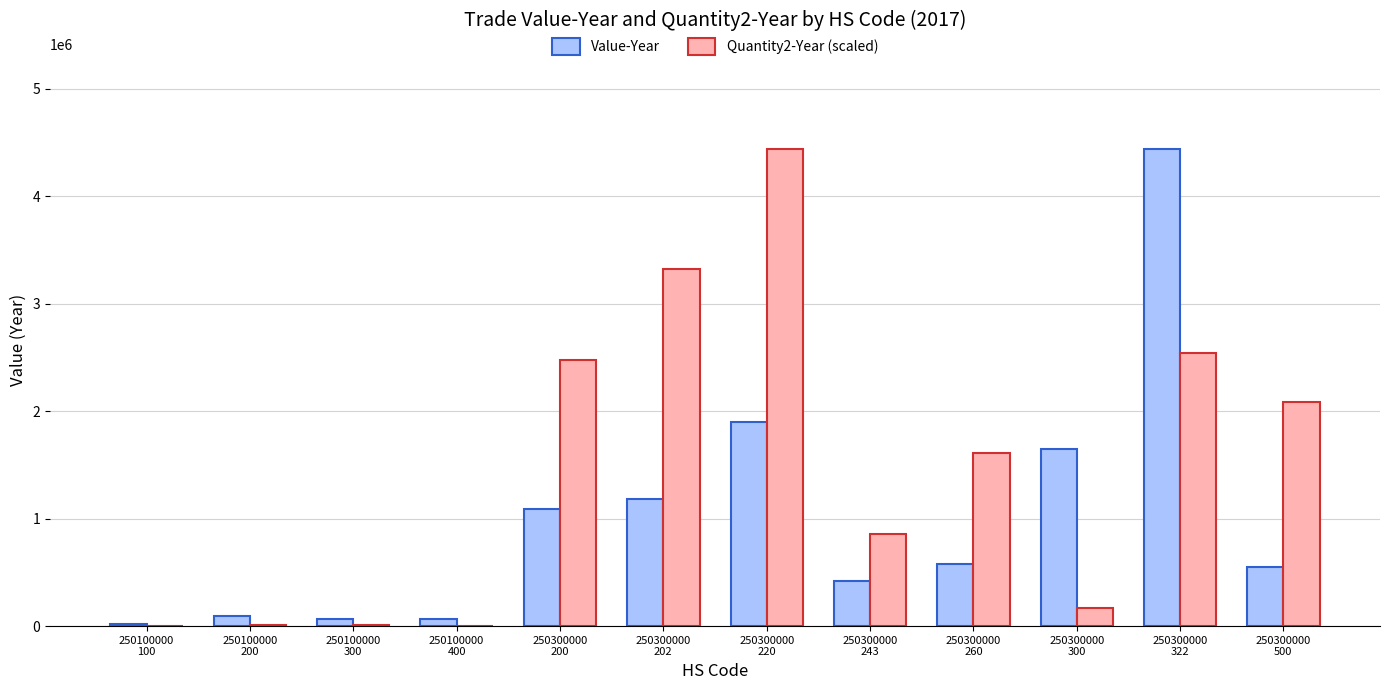

Which series has the largest total across all categories?

Quantity2-Year (scaled)